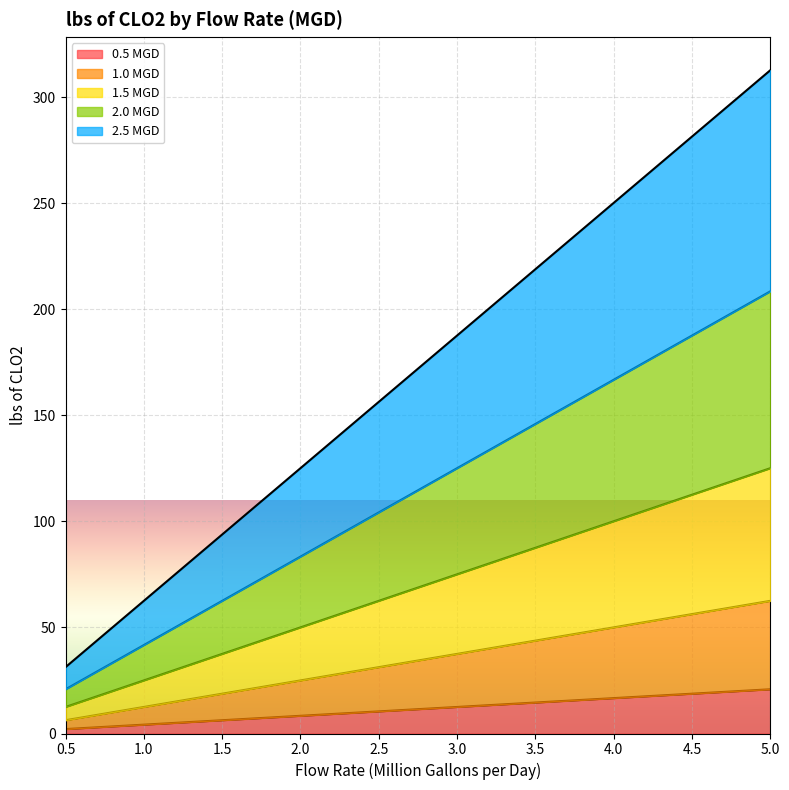

Does the chart display data point markers on the line(s)?

No